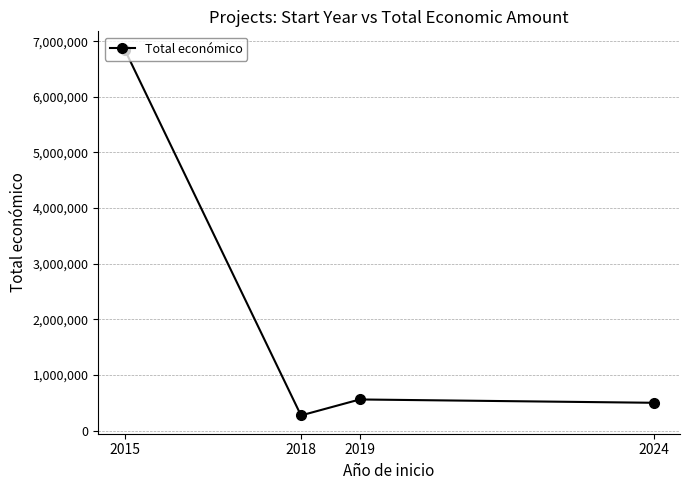

How many lines are shown in the chart?

1